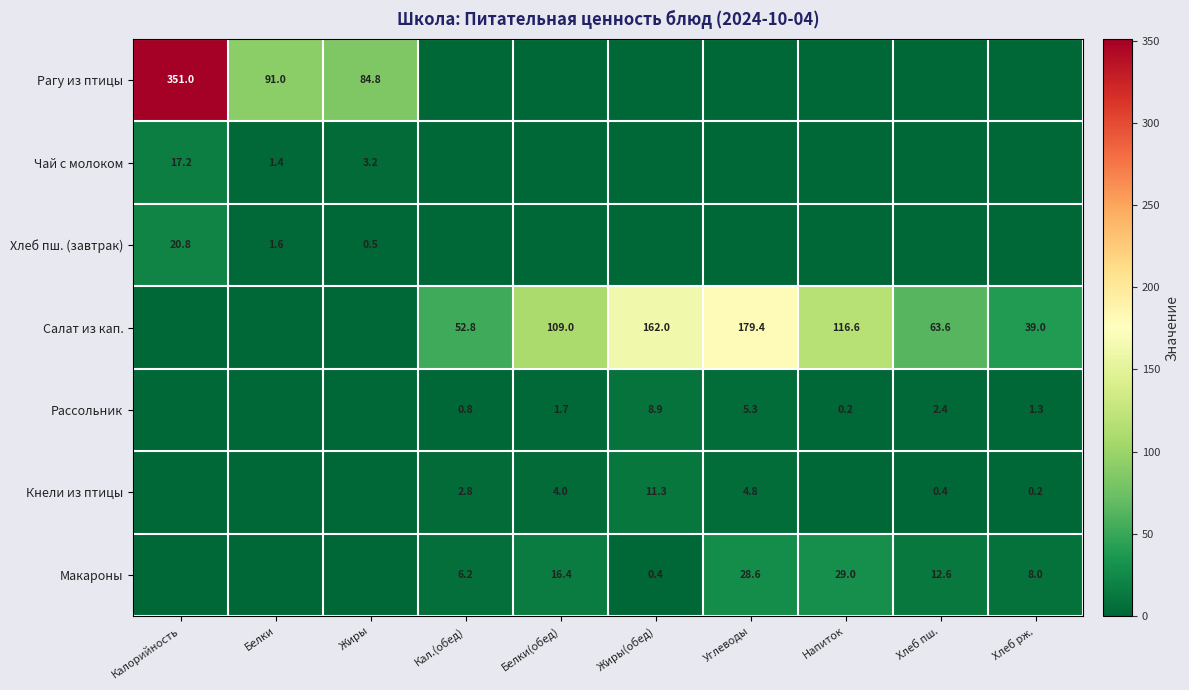

What is the sum of the Хлеб пш. (завтрак) values at Калорийность and Белки?

22.4